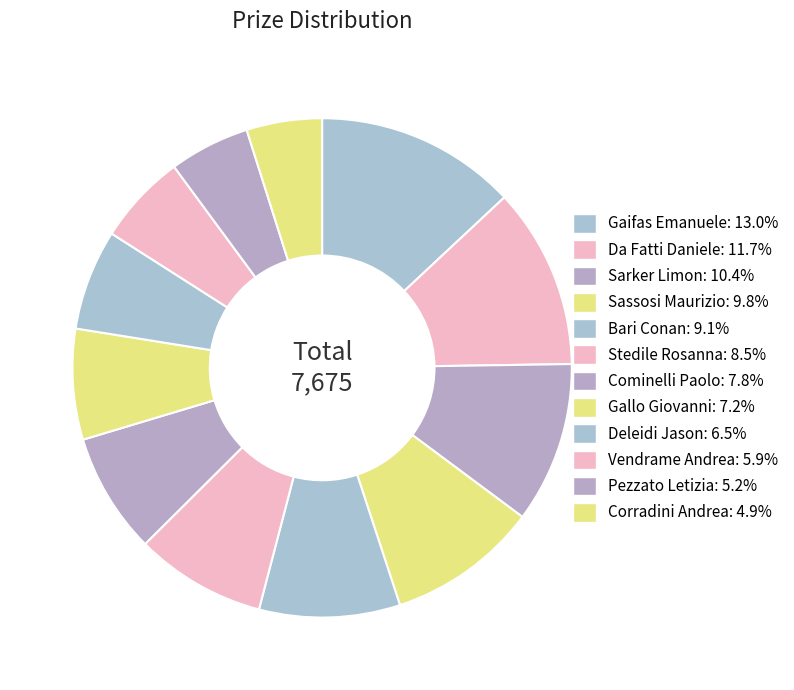

Which category has the biggest portion of the pie?

Gaifas Emanuele